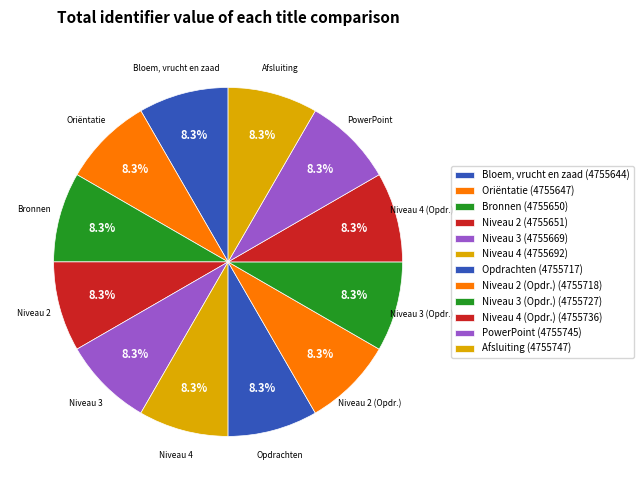

What is the largest slice in the pie chart?

Afsluiting